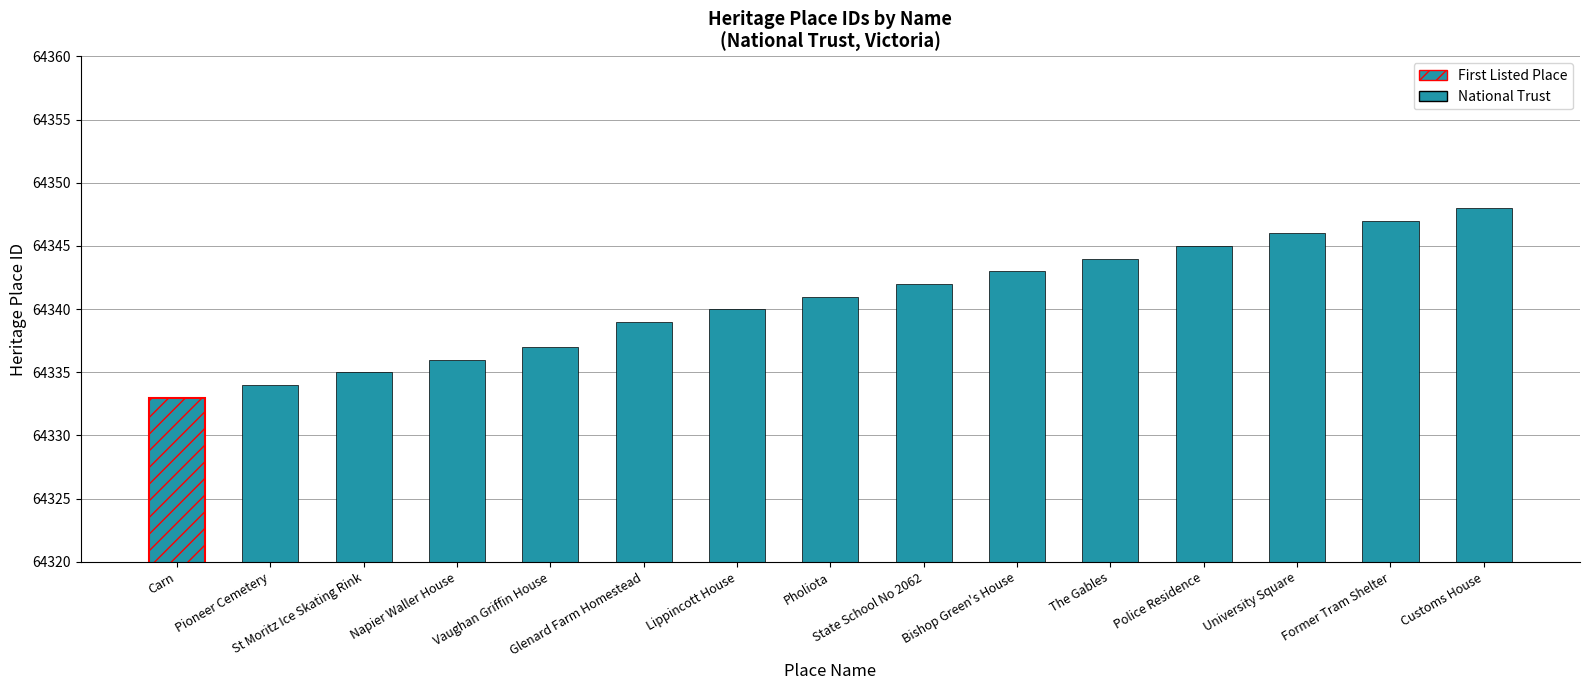

The chart shows a value of 19016 at Pholiota. True or false?

False